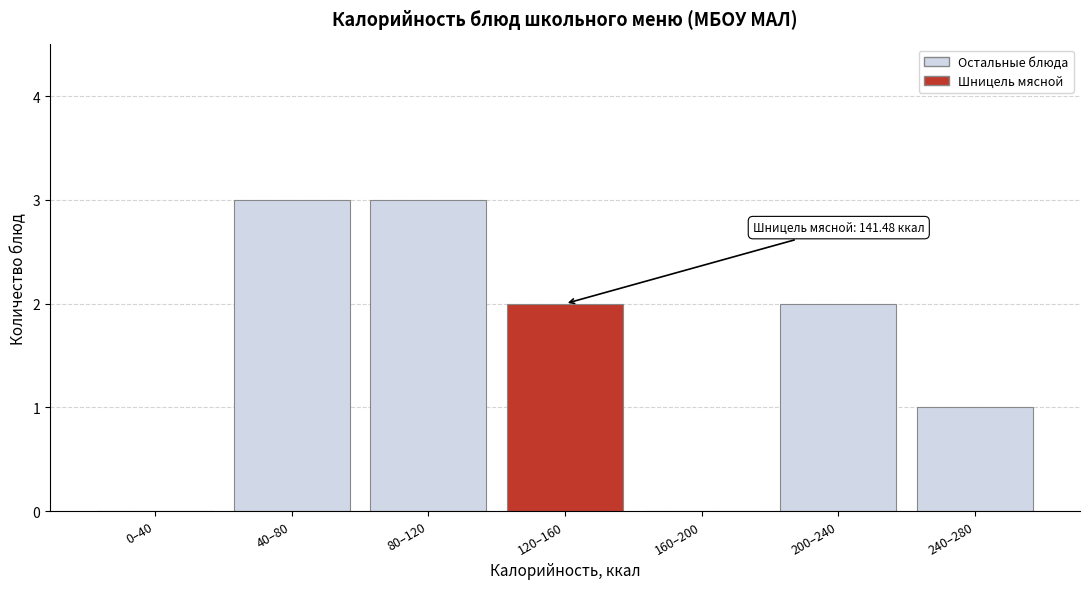

Reading right to left, list all the values displayed in this chart.

240–280=1	200–240=2	160–200=0	120–160=2	80–120=3	40–80=3	0–40=0